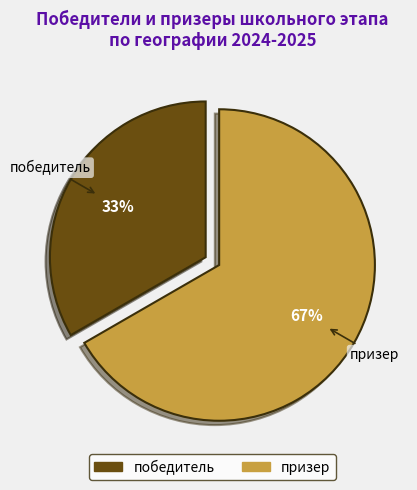

Count the number of slices in the pie.

2